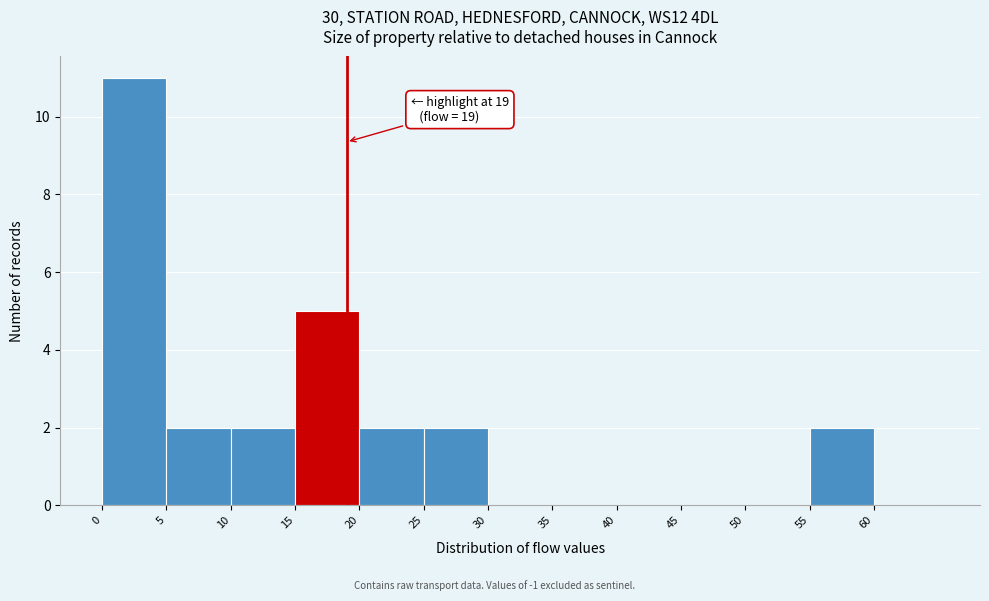

Which range on the x-axis has the tallest bar?

0 to 5